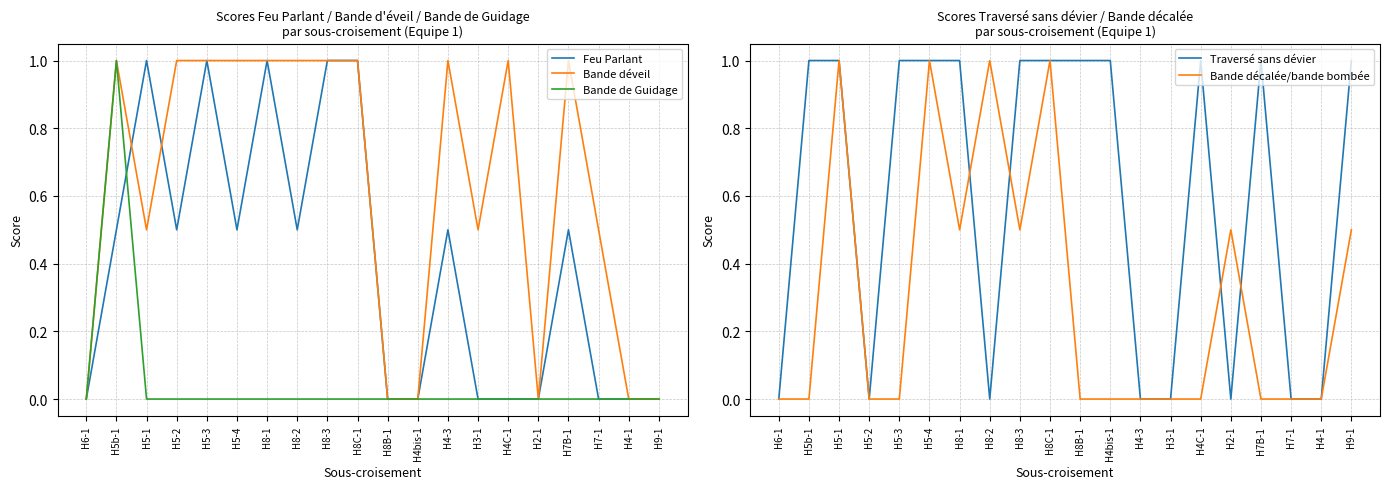

Is it true that Bande de Guidage equals 0.0 at H3-1?

True